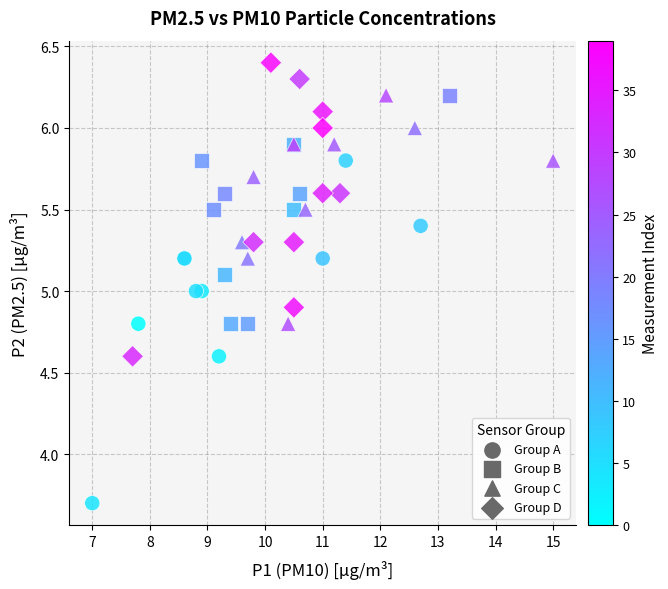

Which series contains the highest Y value?

Group D